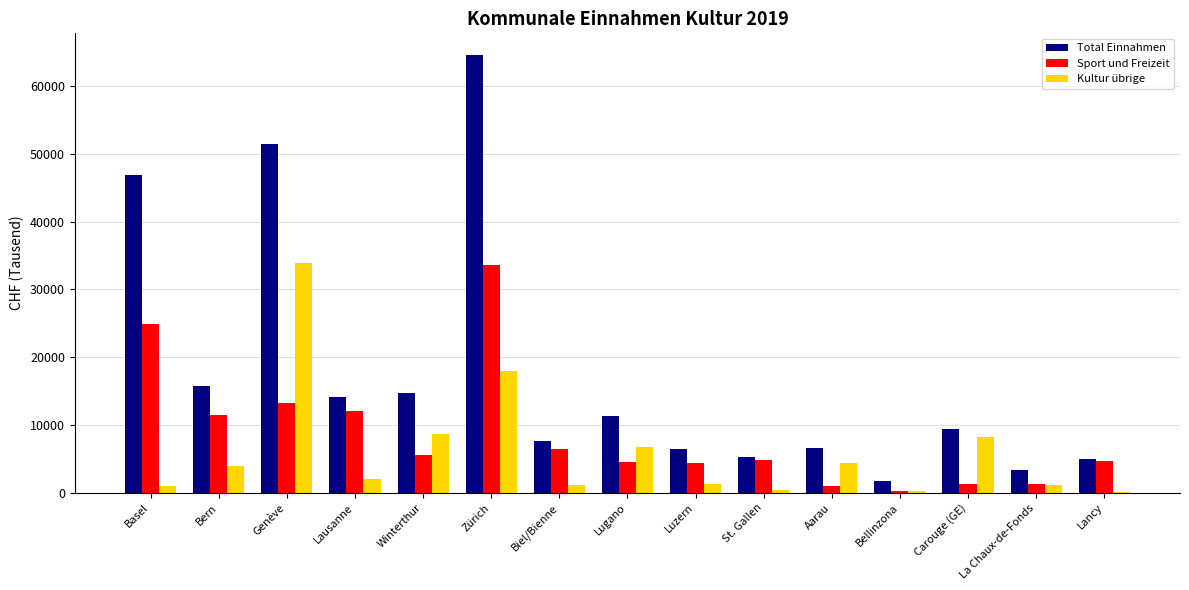

The Total Einnahmen series shows 11395 at Lugano. True or false?

True